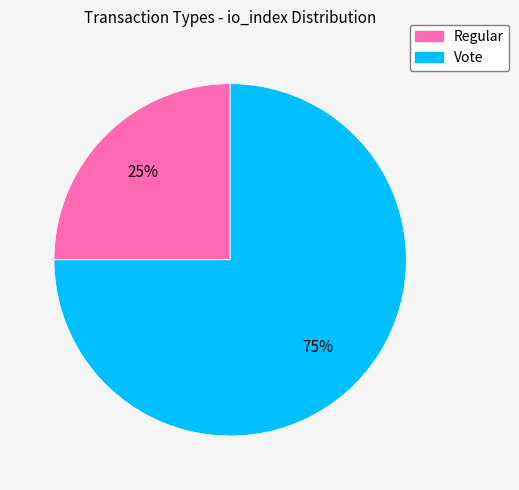

What is the ratio of the value at Regular to the value at Vote?

0.3